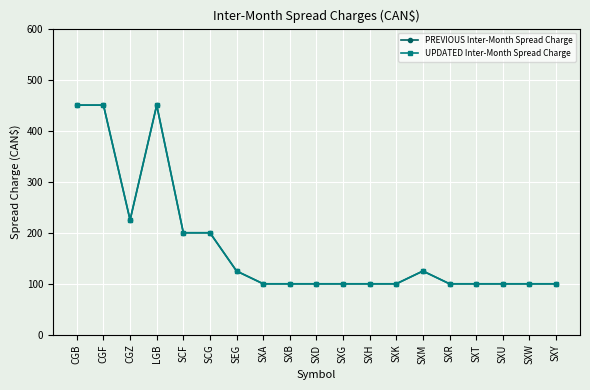

Does the chart have visible grid lines?

Yes